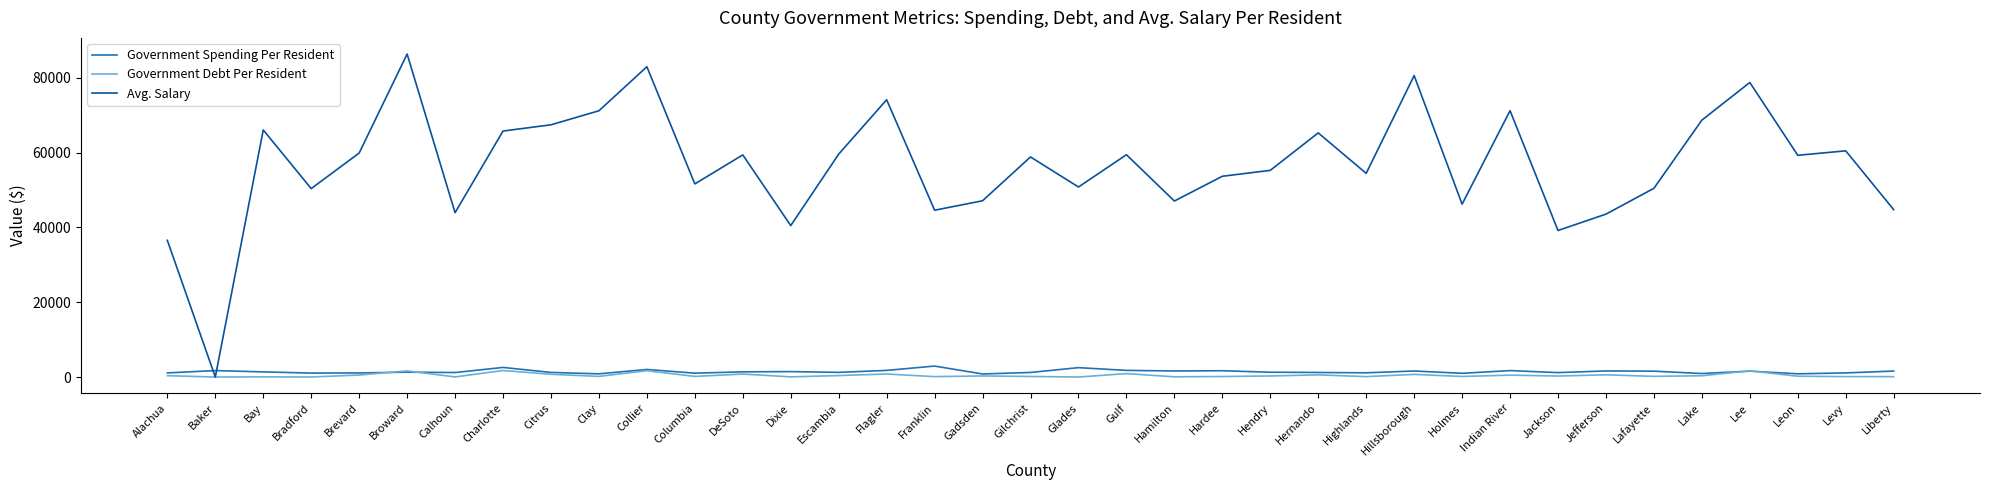

Which series has the largest range (max minus min)?

Avg. Salary